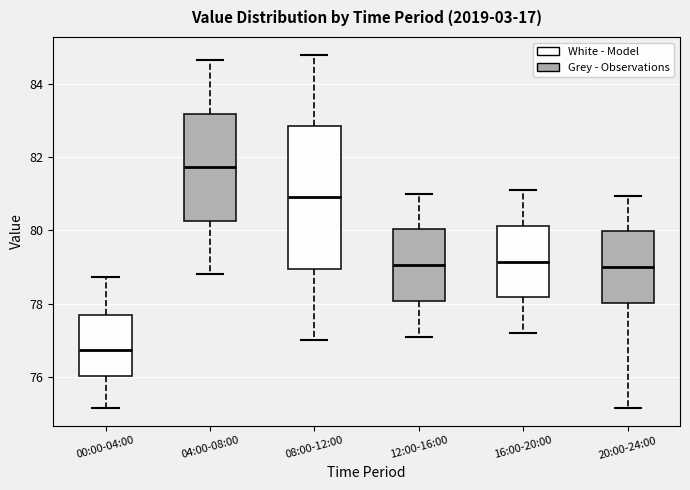

Reading left to right, read every box against the y-axis: the position of its median line, the range the box covers, and the ends of its whiskers. The values are not printed on the chart, so give them approximately, as read against the axis.

00:00-04:00: median 76.8, box 76.0 to 77.6, whiskers 75.2 to 78.8
04:00-08:00: median 81.8, box 80.2 to 83.2, whiskers 78.8 to 84.6
08:00-12:00: median 81.0, box 79.0 to 82.8, whiskers 77.0 to 84.8
12:00-16:00: median 79.0, box 78.0 to 80.0, whiskers 77.2 to 81.0
16:00-20:00: median 79.2, box 78.2 to 80.2, whiskers 77.2 to 81.2
20:00-24:00: median 79.0, box 78.0 to 80.0, whiskers 75.2 to 81.0